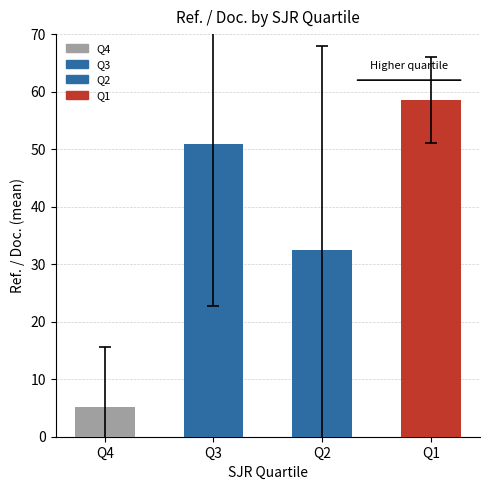

How many values are below 50?

2